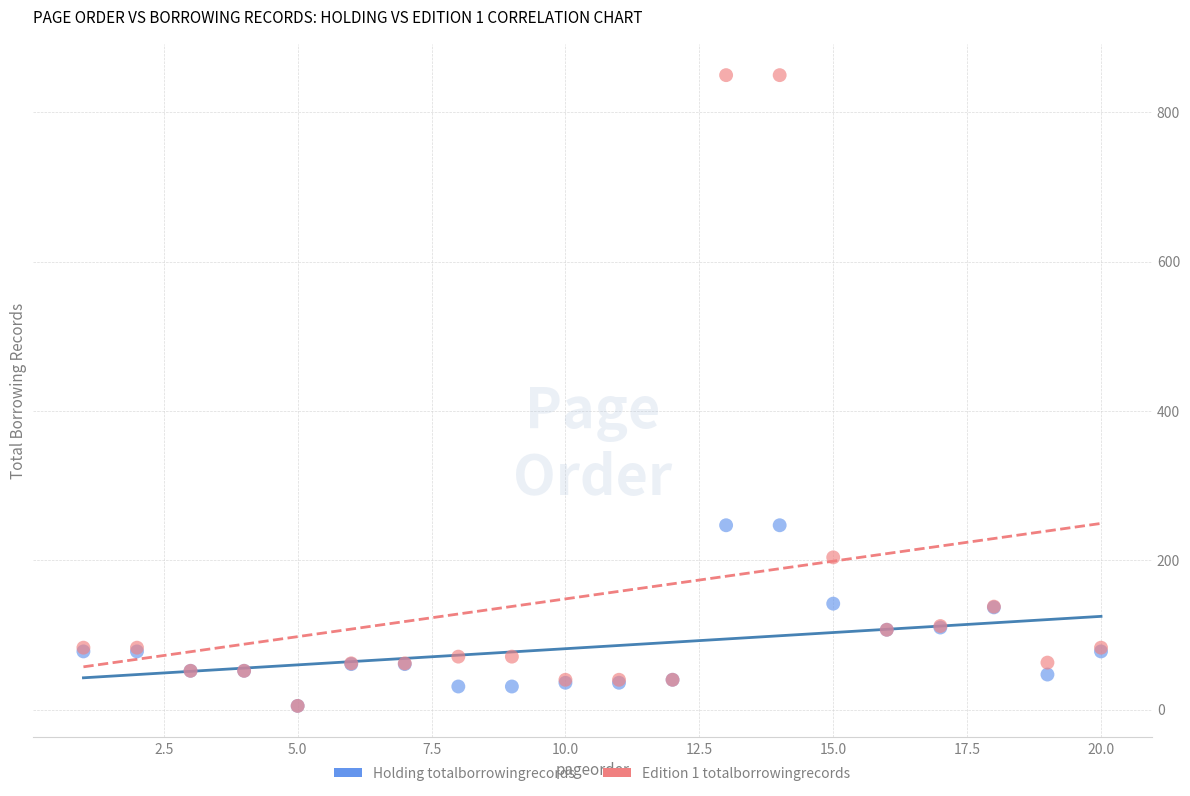

What are all the series names shown in the legend?

Holding totalborrowingrecords, Edition 1 totalborrowingrecords